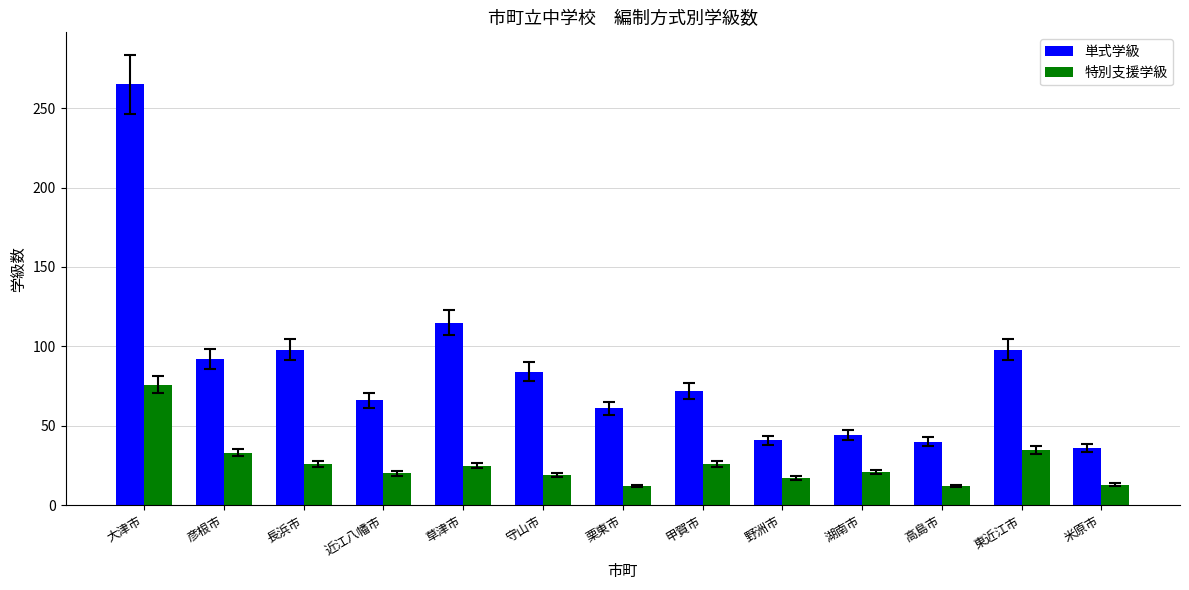

What position from the right is 野洲市?

5